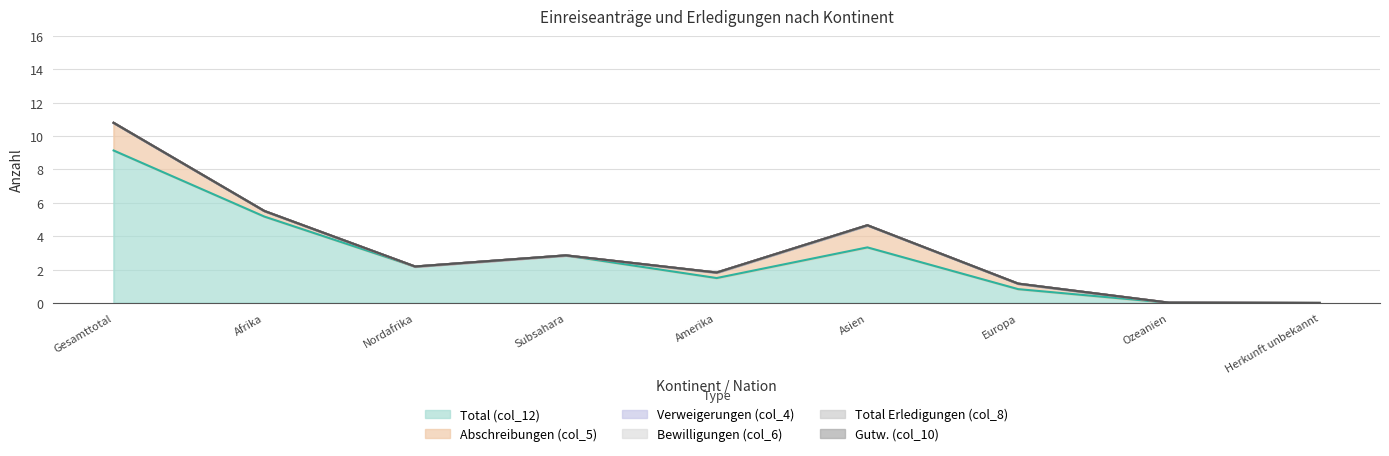

True or false: Bewilligungen (col_6) and Total (col_12) cross at least once.

False